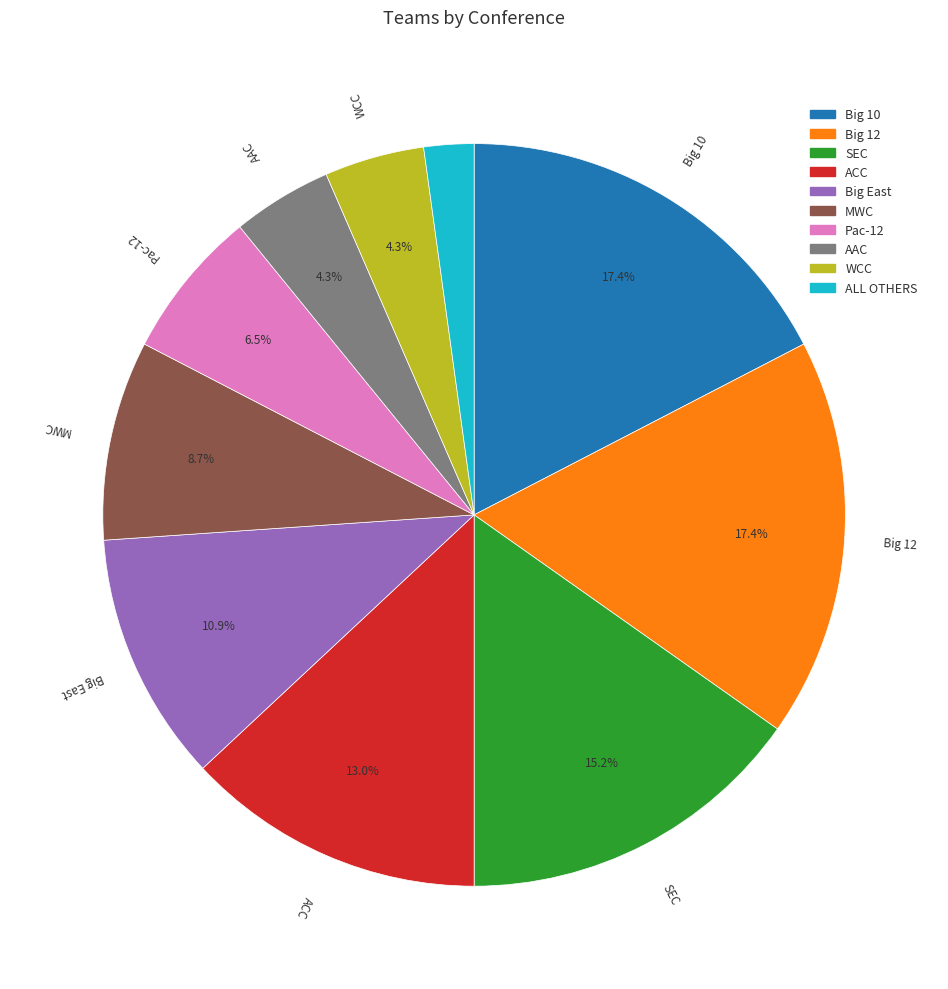

To the nearest percent, what is the difference between the largest and smallest slice percentages?

15%